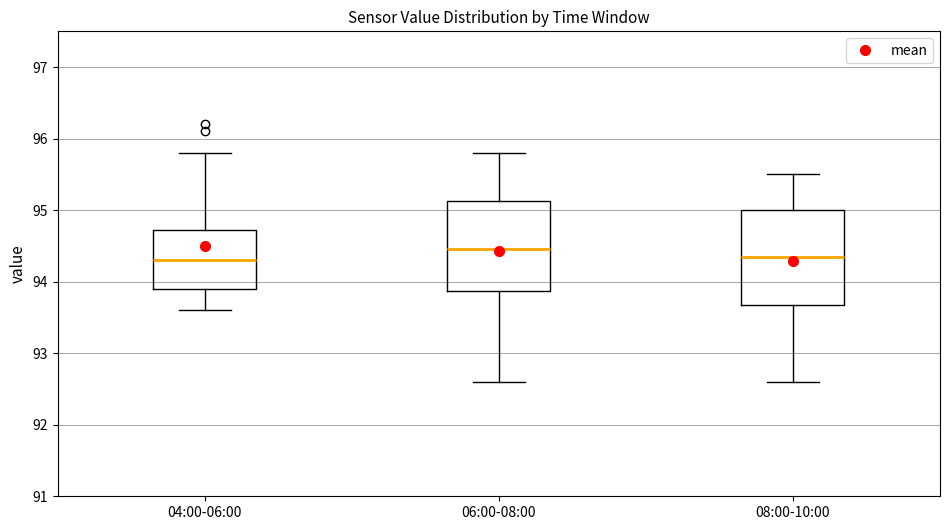

Where is the lower edge of the box for 04:00-06:00 on the y-axis? The values are not printed on the chart, so give them approximately, as read against the axis.

93.9